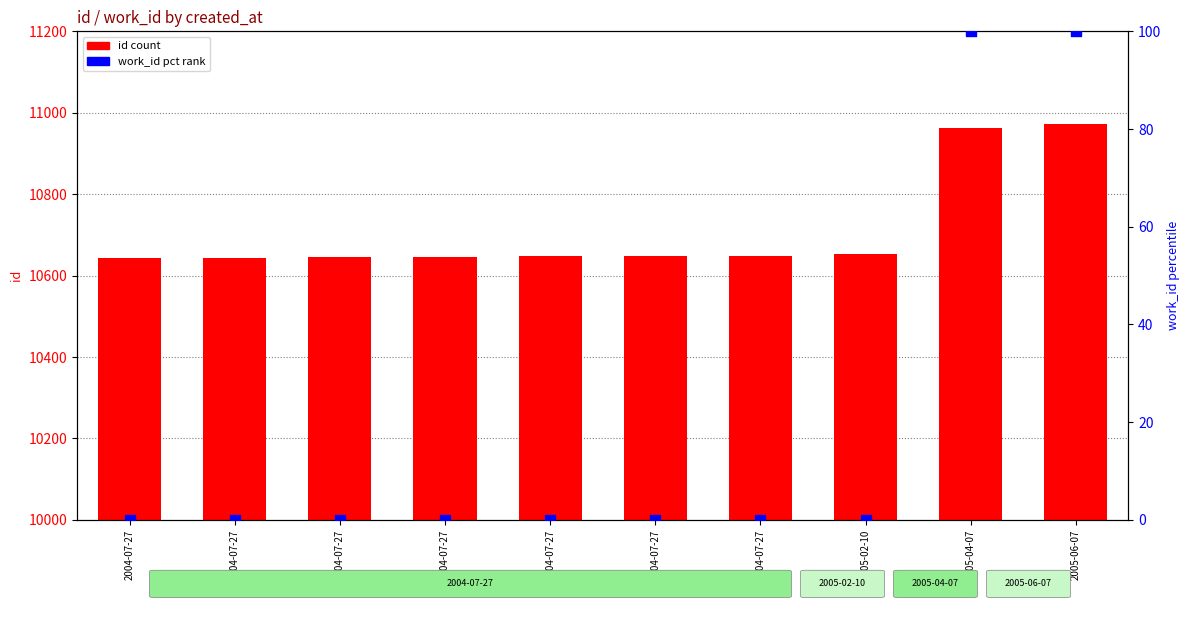

At how many categories does at least one series exceed 3808?

10